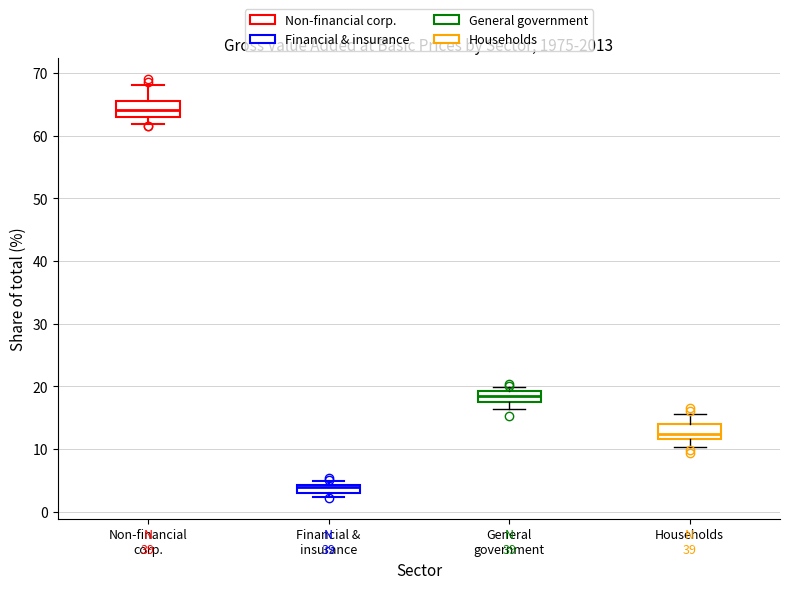

Which box's median line is the lowest?

Financial & insurance